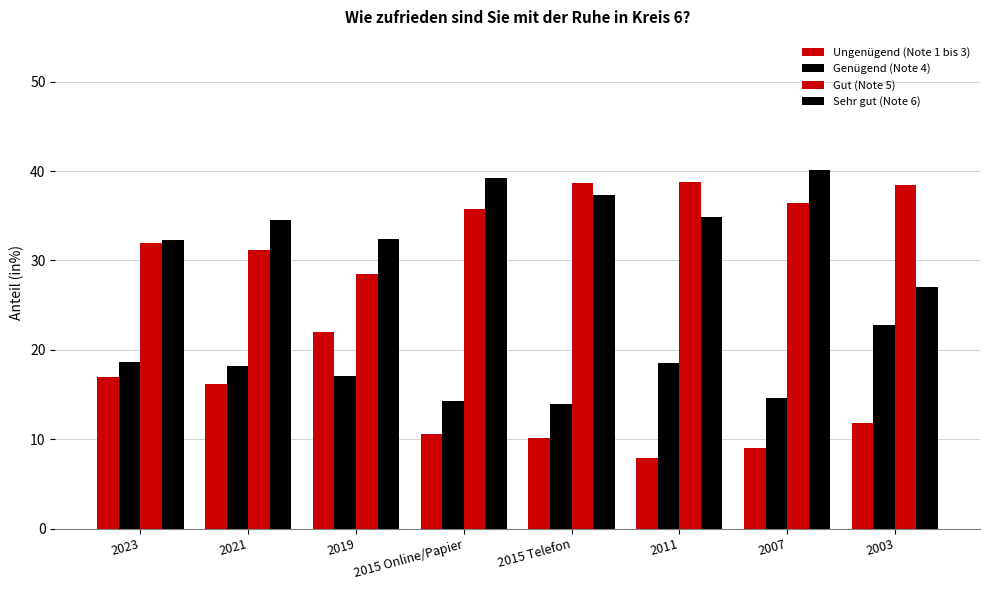

At which category is the sum across all series the highest?

2021